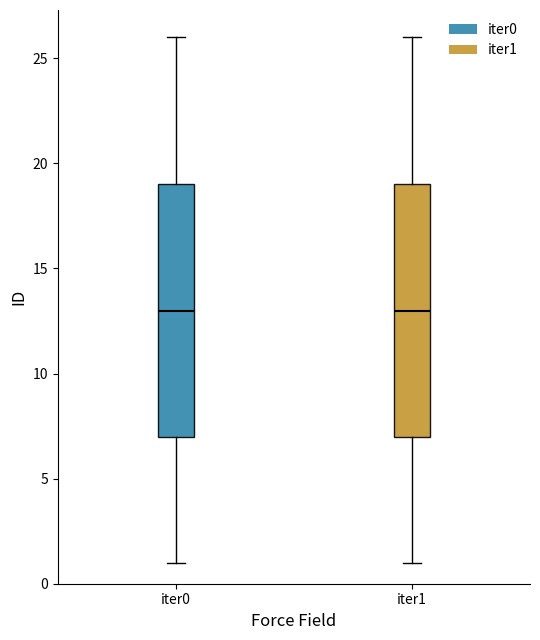

Reading left to right, transcribe this box plot: for each box, give where its median line is, the range the box spans, and where its two whiskers end, as read against the y-axis. The values are not printed on the chart, so give them approximately, as read against the axis.

iter0: median 13, box 7 to 19, whiskers 1 to 26
iter1: median 13, box 7 to 19, whiskers 1 to 26